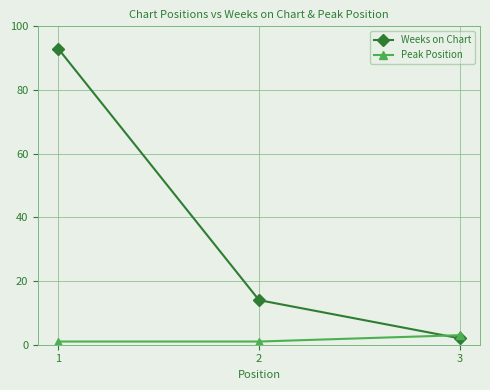

Is the value of Peak Position at 3 greater than the value of Weeks on Chart at 1?

No